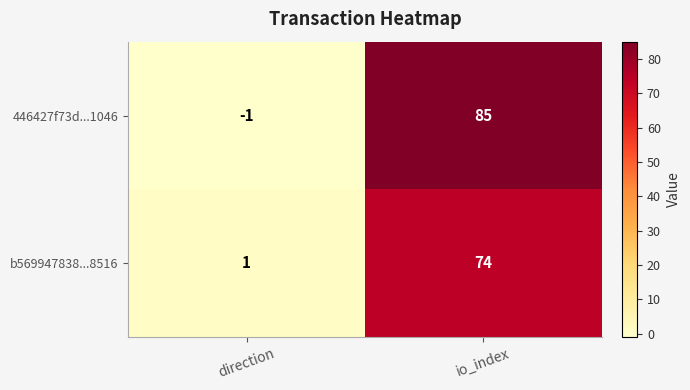

What is the sum of all 446427f73d...1046 values?

84